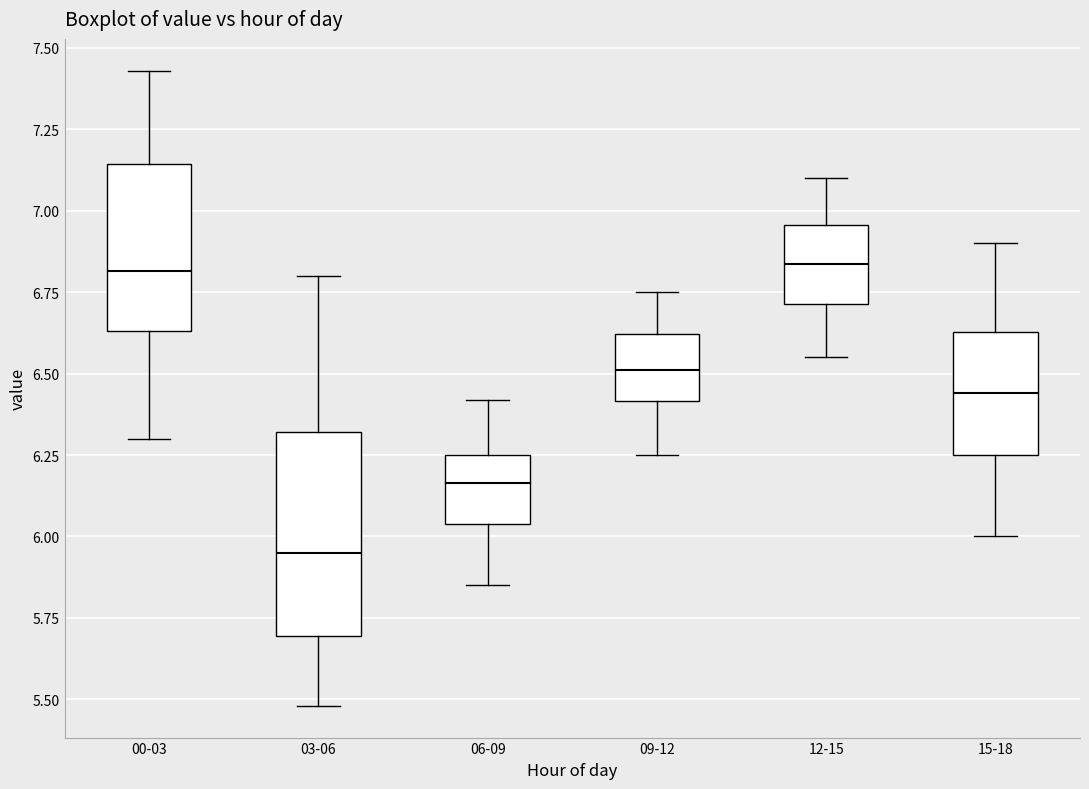

Which box is the tallest, from its lower edge to its upper edge?

03-06